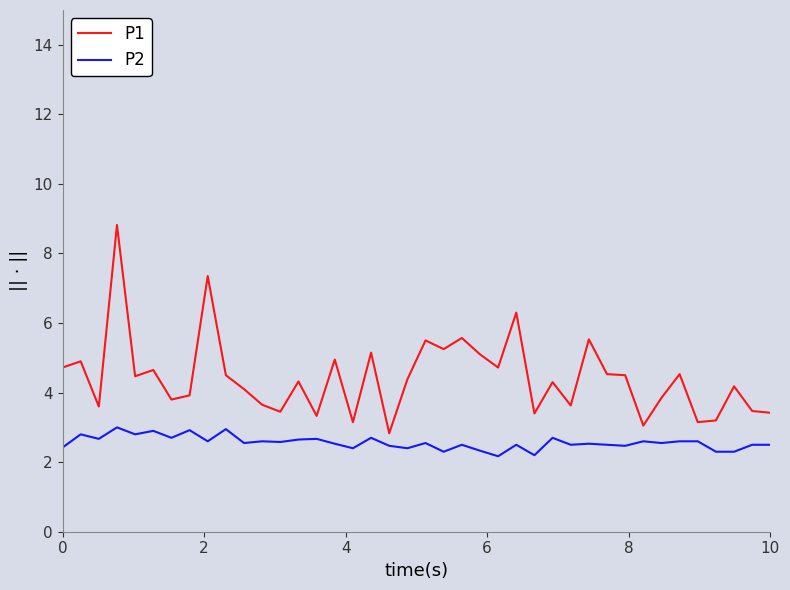

Which series has the largest range (max minus min)?

P1